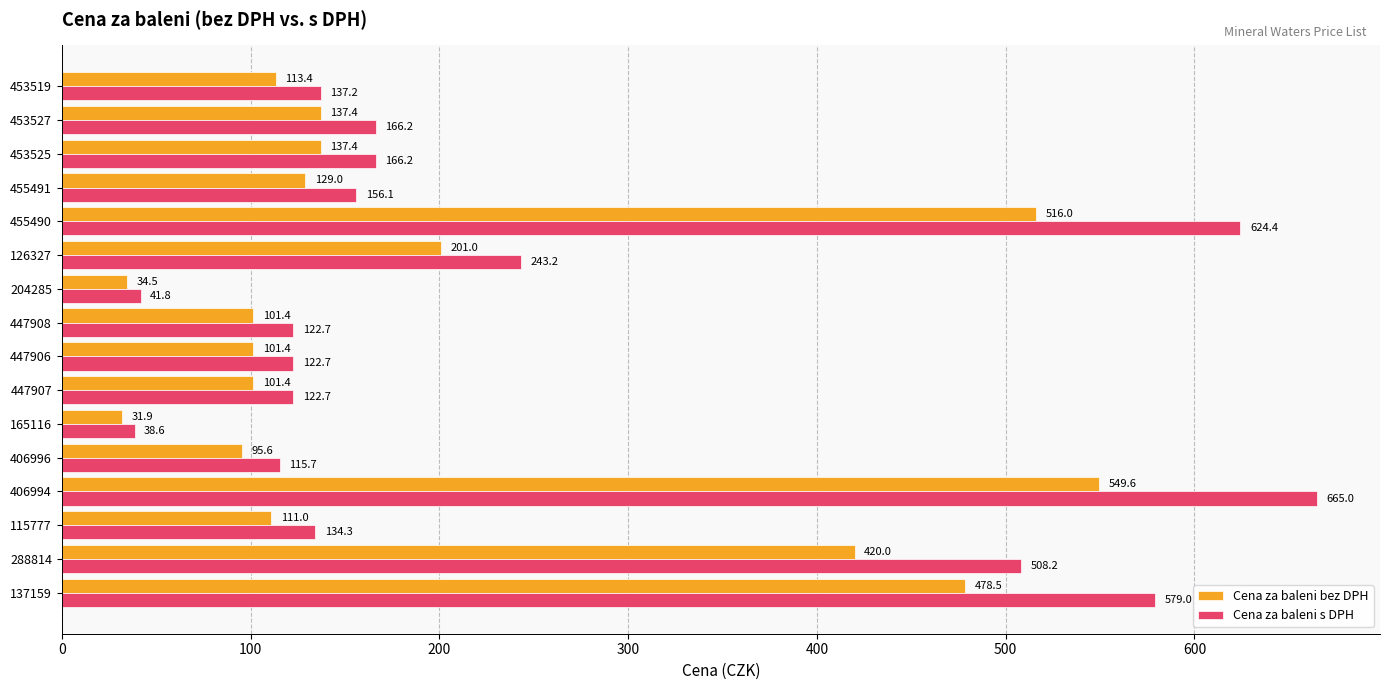

What is the sum of the Cena za baleni bez DPH values at 455490 and 165116?

547.9